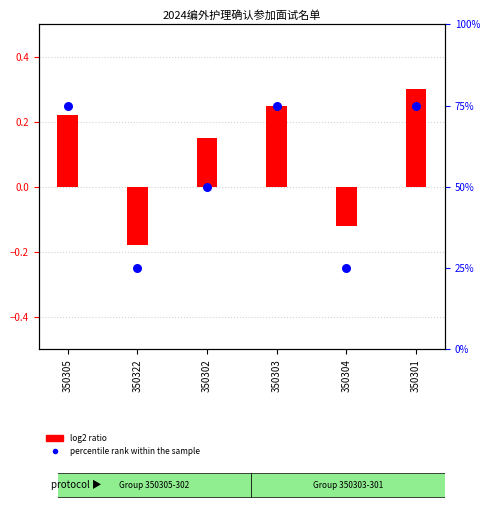

Approximately how many times larger is the value at 350302 compared to 350305?

0.7